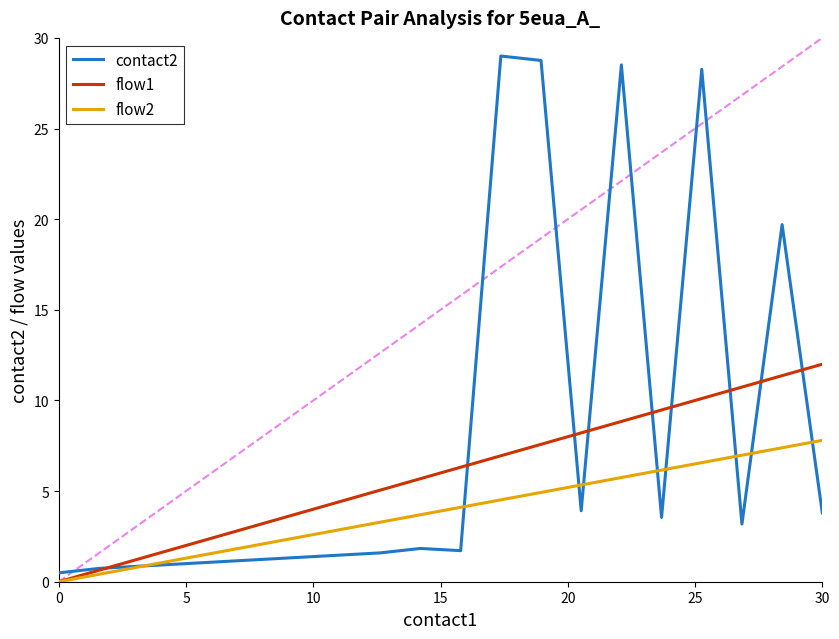

Which series has the largest range (max minus min)?

contact2